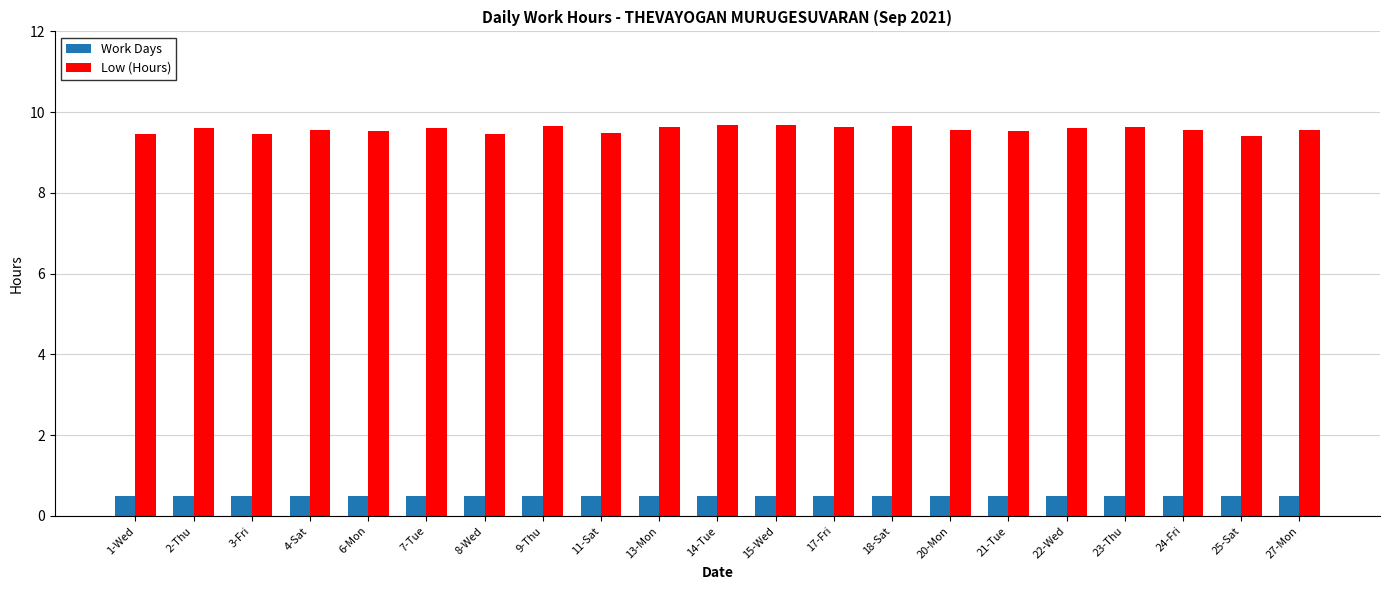

What is the maximum value shown in the chart?

9.7